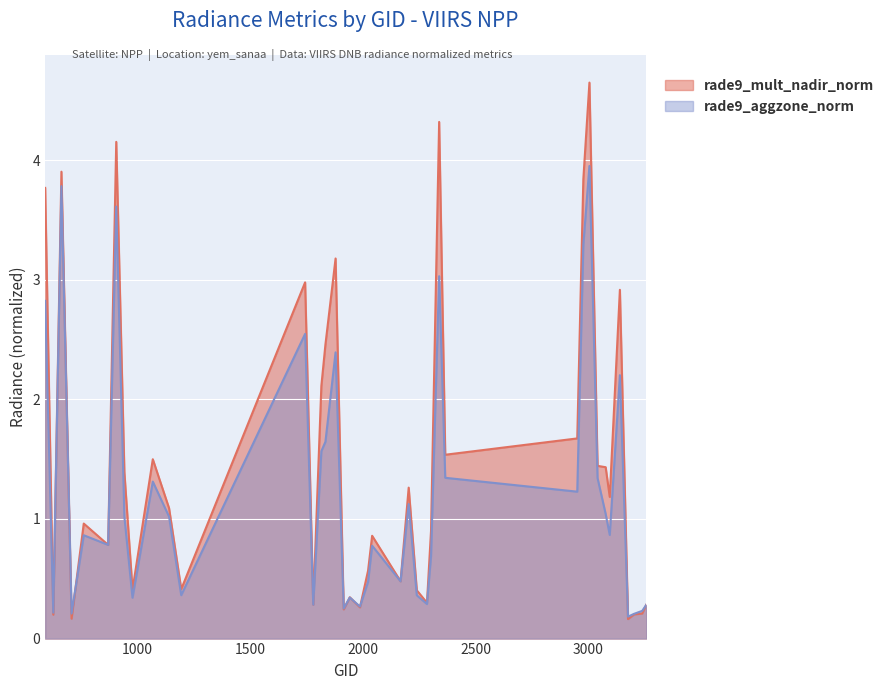

List the labels in order of rade9_aggzone_norm value, largest first.

3005, 665, 908, 2978, 2339, 593, 1745, 1880, 3140, 1835, 1817, 2366, 3041, 1070, 2951, 2204, 3077, 944, 1142, 3095, 764, 872, 2042, 2303, 2168, 2024, 1196, 2240, 1943, 980, 2285, 1781, 3257, 1988, 1916, 3239, 629, 710, 3203, 3176